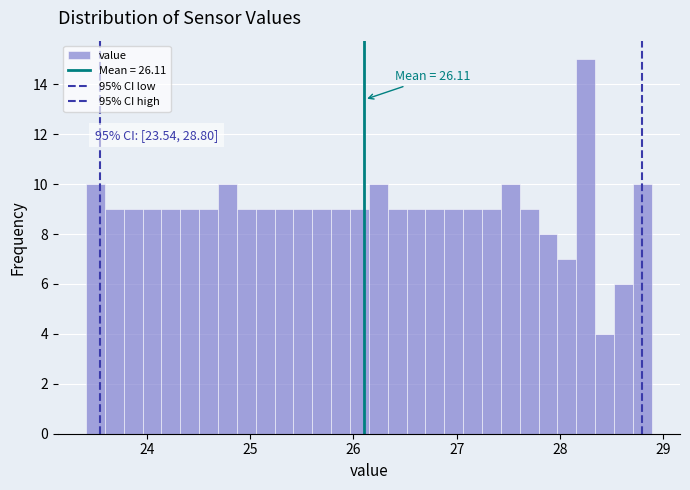

Read against the x-axis, roughly where is the centre of the tallest bar?

28.3